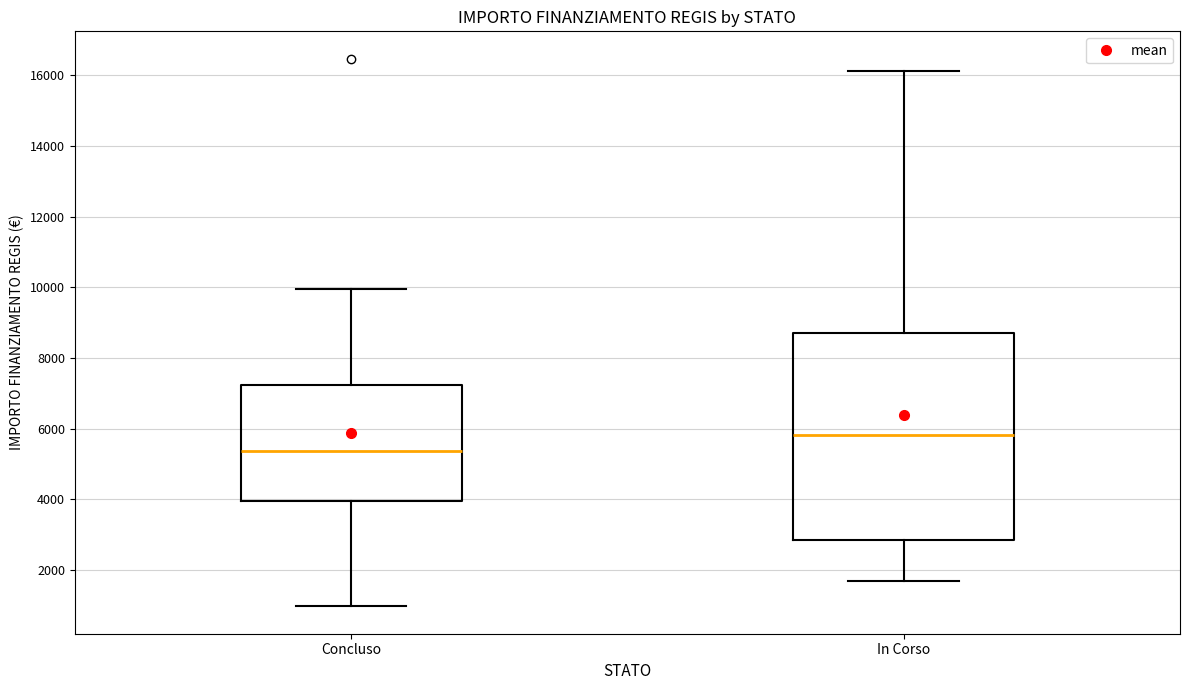

Reading left to right, transcribe this box plot: for each box, give where its median line is, the range the box spans, and where its two whiskers end, as read against the y-axis. The values are not printed on the chart, so give them approximately, as read against the axis.

Concluso: median 5400, box 4000 to 7200, whiskers 1000 to 10000
In Corso: median 5800, box 2800 to 8800, whiskers 1800 to 16200